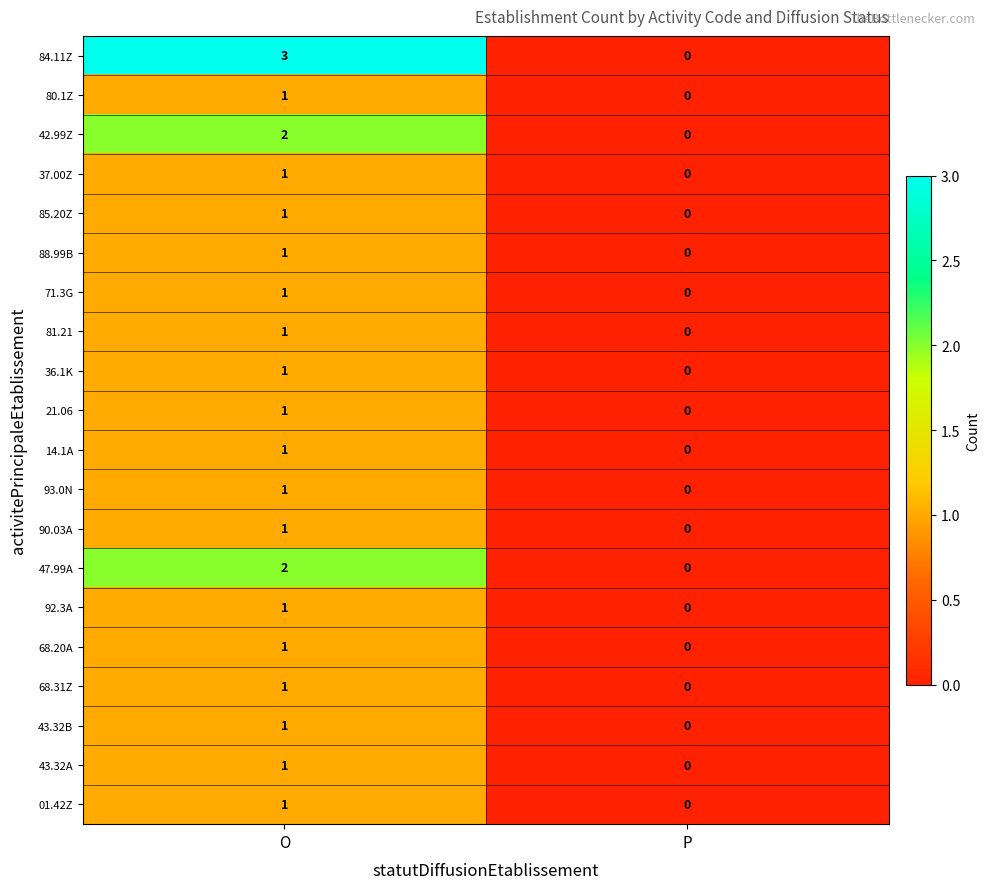

What is the total value across all series at O?

24